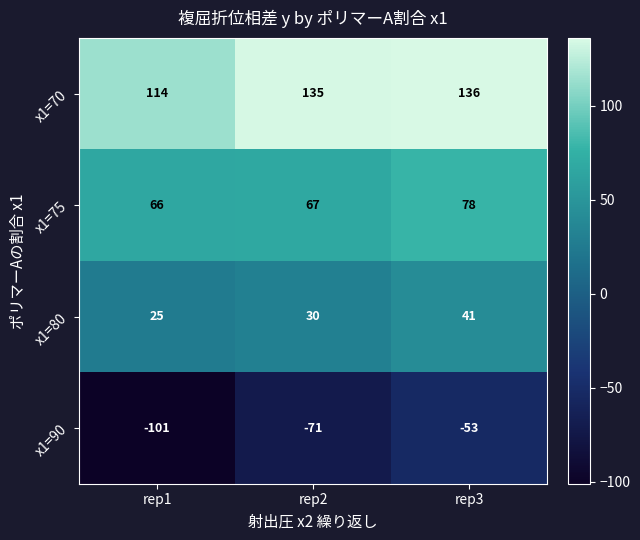

Is it true that x1=75 equals 66 at rep1?

True